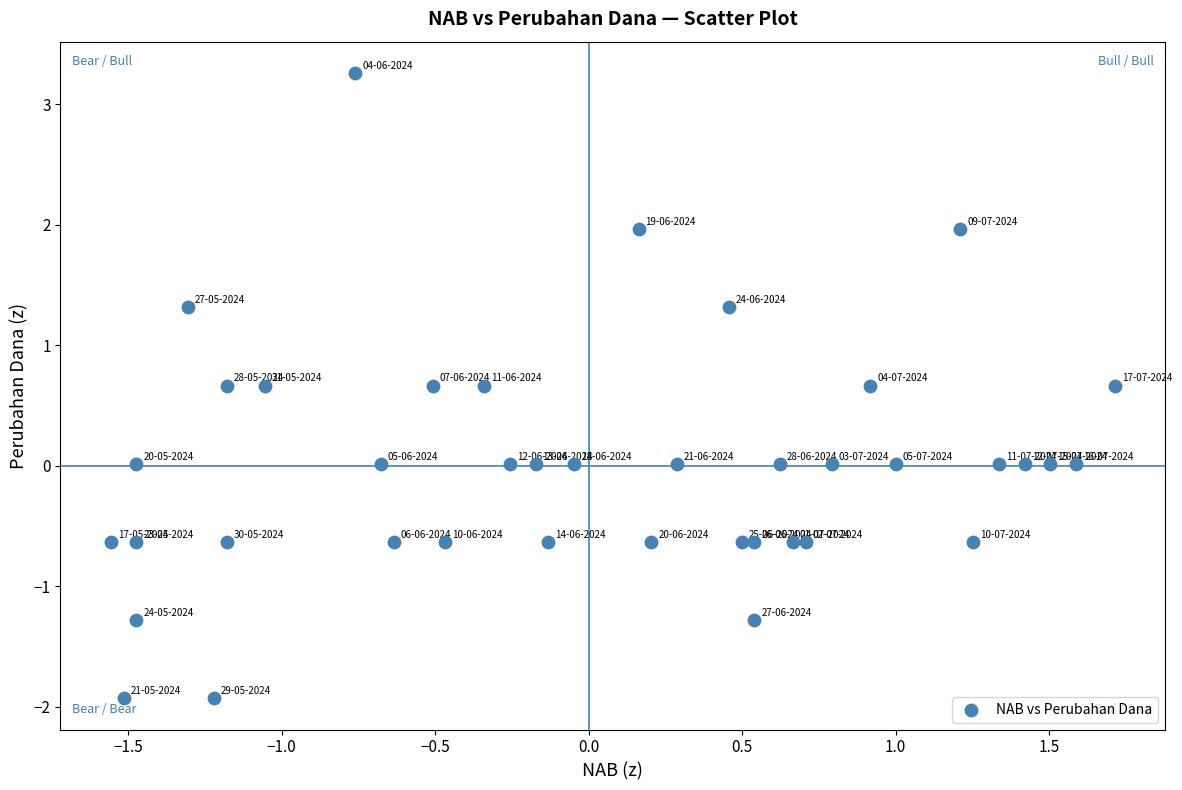

What is the range of X values (max minus min)?

3.3